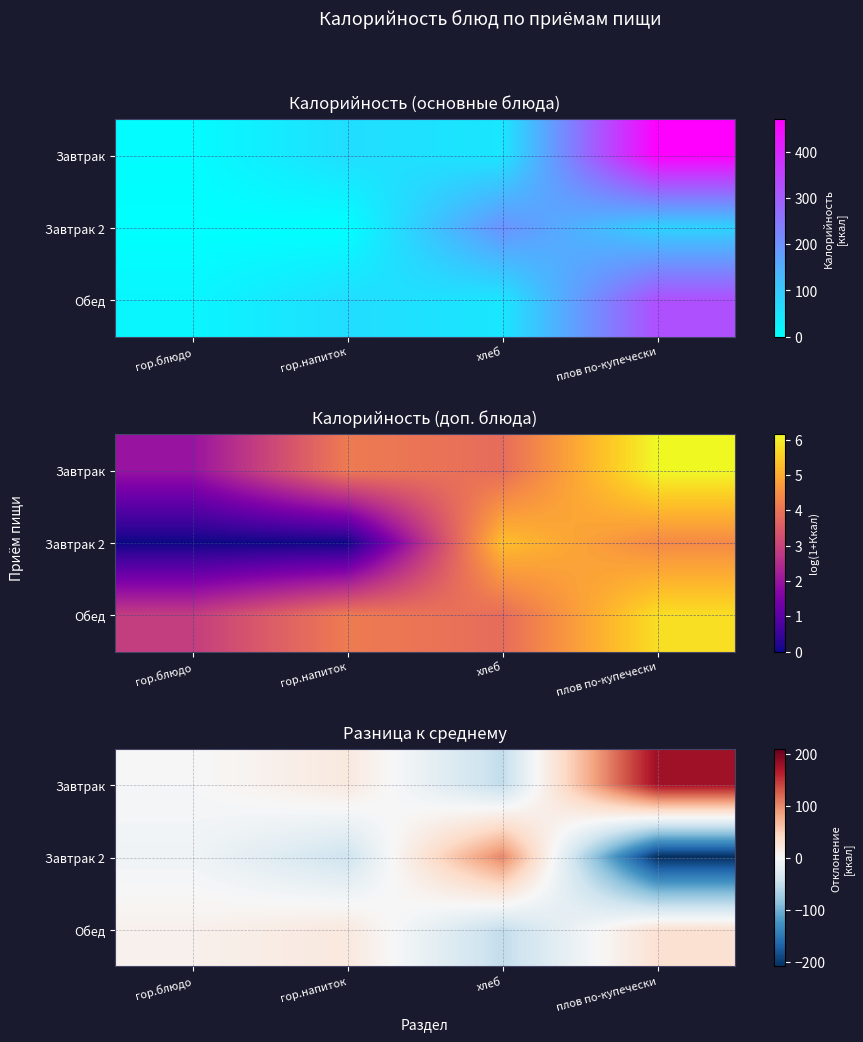

How many data points in Завтрак are less than 20?

2